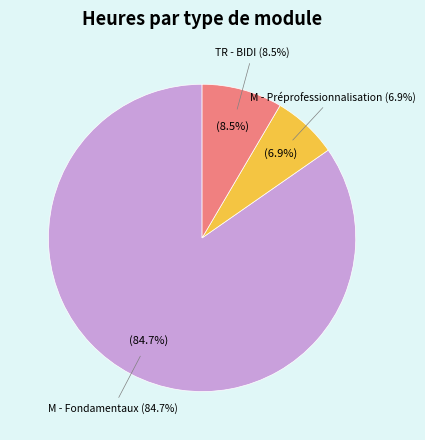

Which category accounts for the majority?

M - Fondamentaux